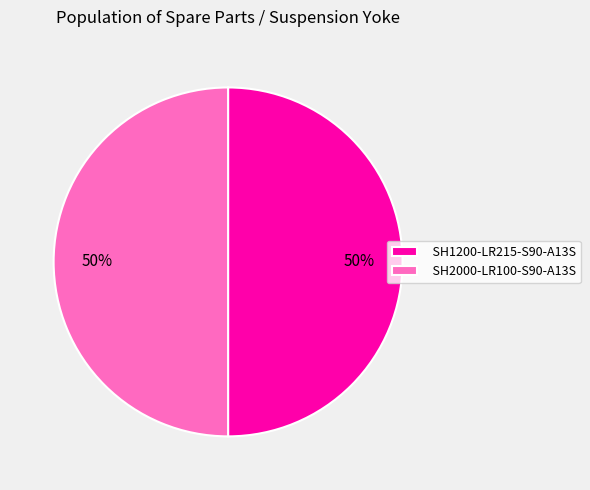

Approximately how many times larger is the value at SH1200-LR215-S90-A13S compared to SH2000-LR100-S90-A13S?

1.0